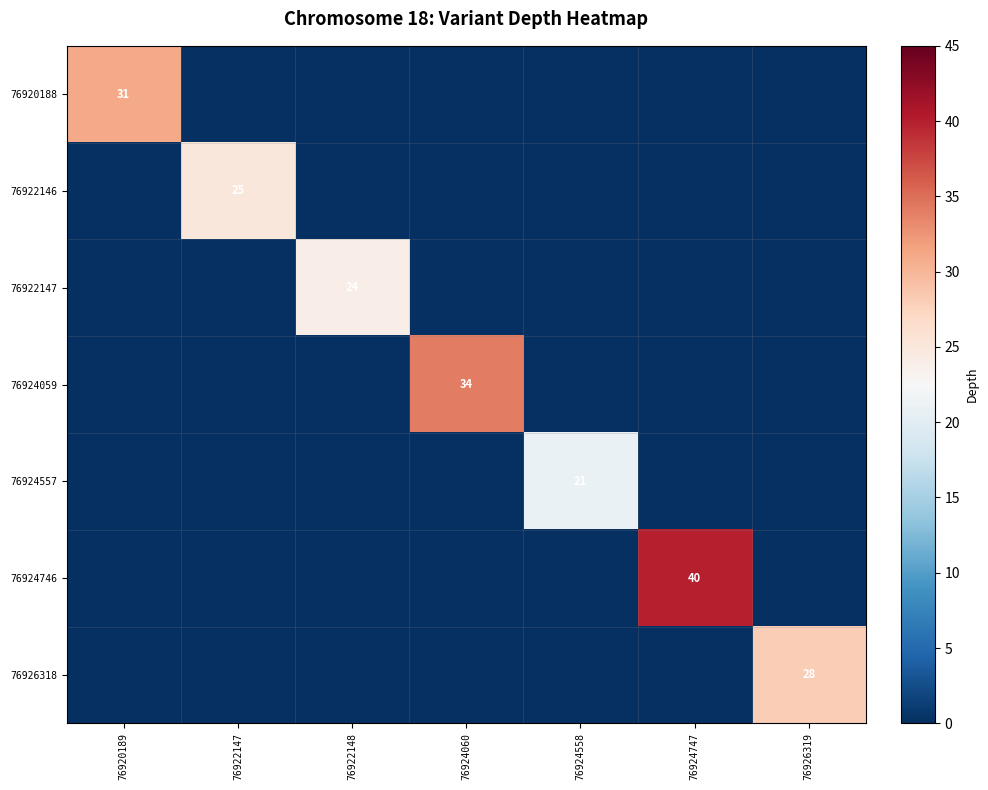

The 76922146 series shows 12 at 76922147. True or false?

False